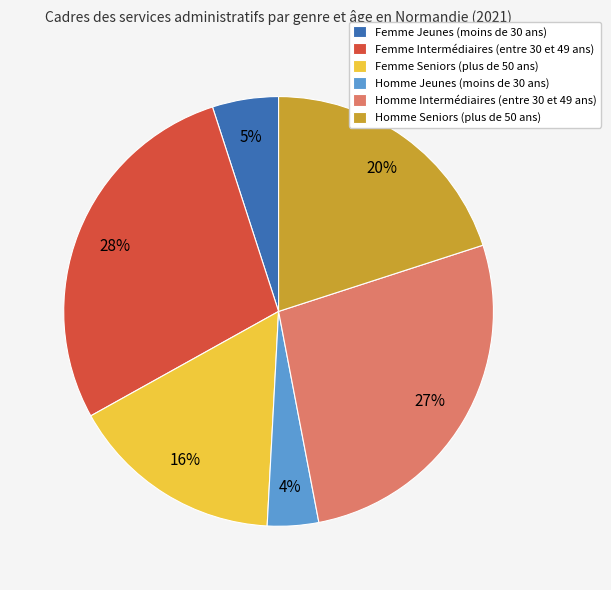

Does Femme Jeunes (moins de 30 ans) represent more than half of the total?

No